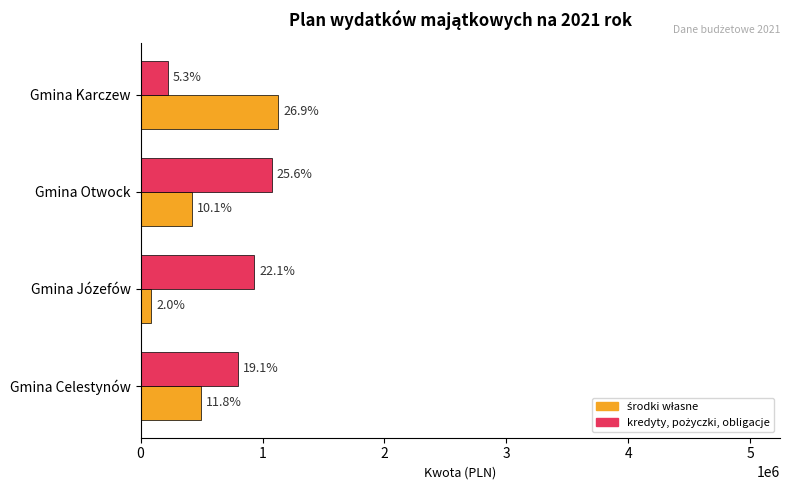

Reading right to left, list all the values displayed in this chart.

środki własne: 3=1129767	2=422306	1=85000	0=496693
kredyty, pożyczki, obligacje: 3=222703	2=1074047	1=929250	0=800000